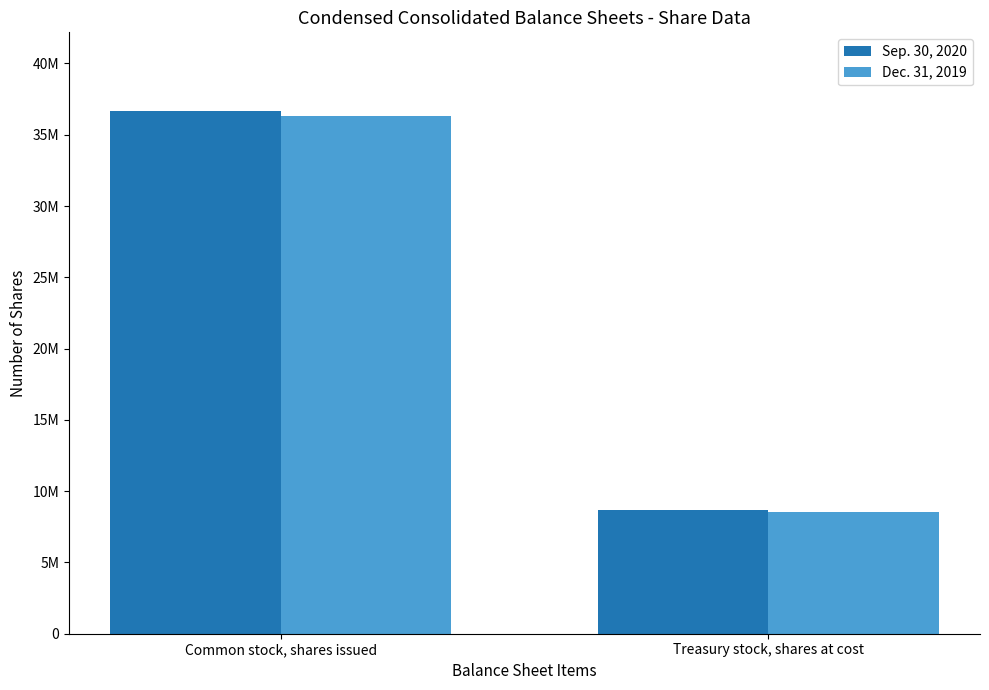

Does the chart contain stacked bars?

No